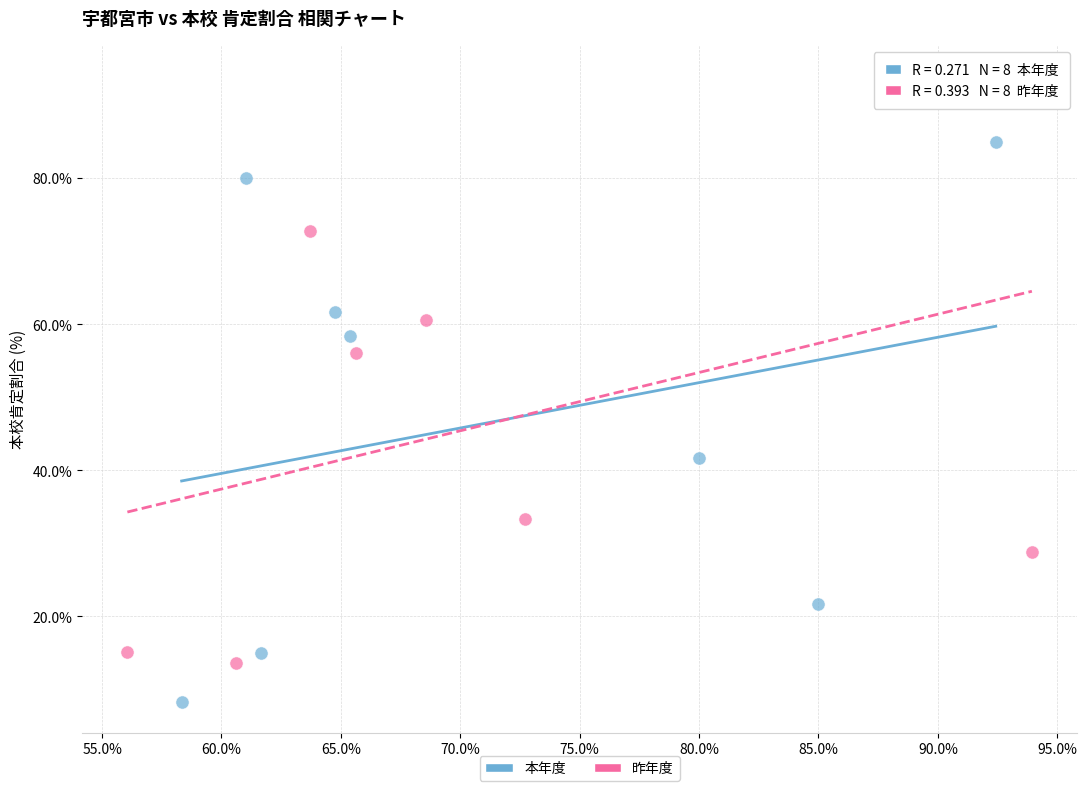

Which series reaches the maximum Y coordinate?

昨年度